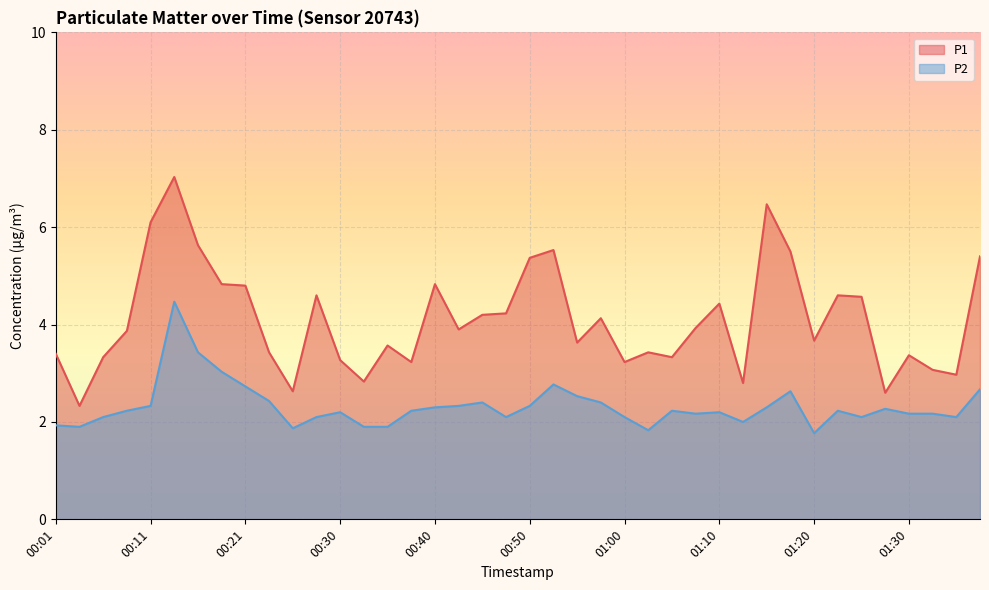

What is the difference between the maximum and minimum values in the P2 series?

2.7